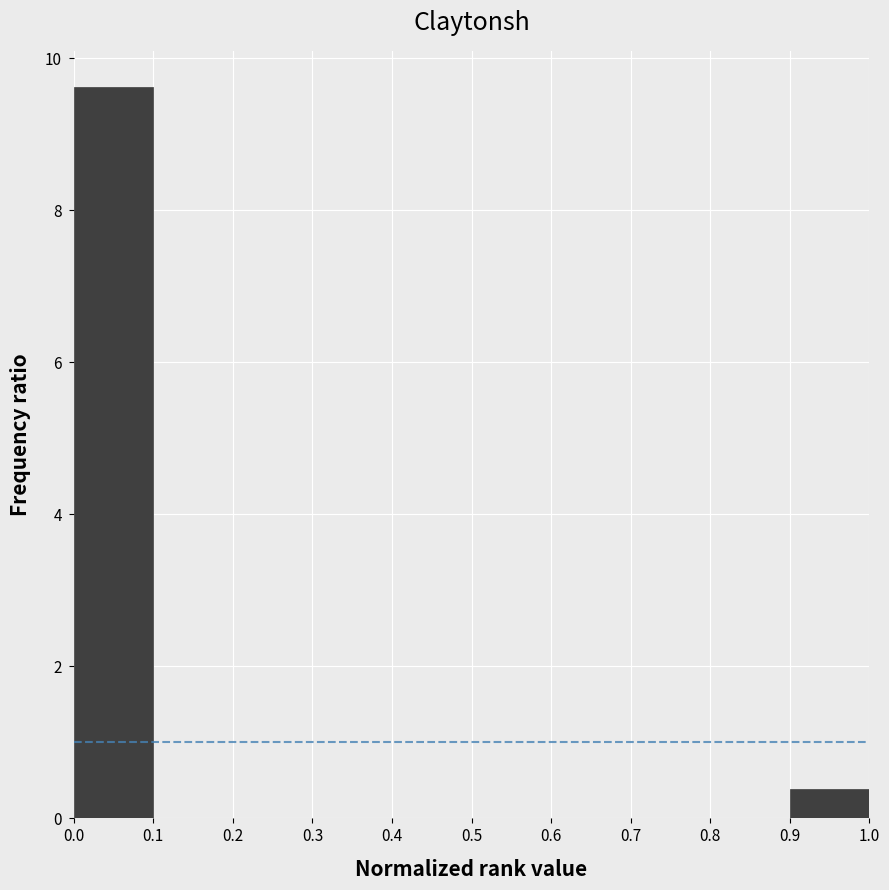

Reading left to right, transcribe this chart: for each bar, give the range it covers on the x-axis and its height. The values are not printed on the chart, so give them approximately, as read against the axis.

0.0 to 0.1: 9.6
0.1 to 0.2: 0
0.2 to 0.3: 0
0.3 to 0.4: 0
0.4 to 0.5: 0
0.5 to 0.6: 0
0.6 to 0.7: 0
0.7 to 0.8: 0
0.8 to 0.9: 0
0.9 to 1.0: 0.4